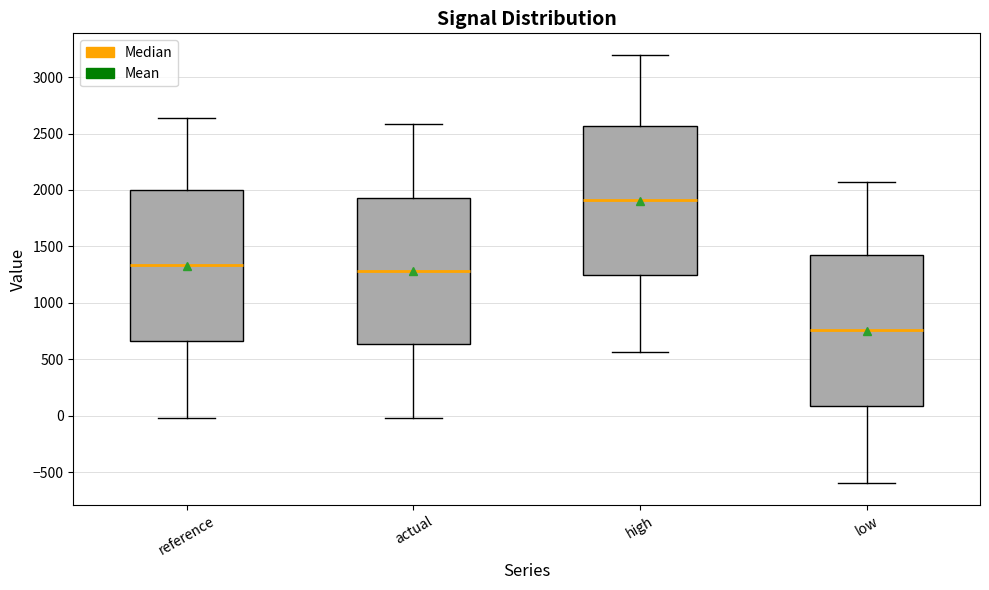

Where does the median line of the box for reference sit on the y-axis? The values are not printed on the chart, so give them approximately, as read against the axis.

1350